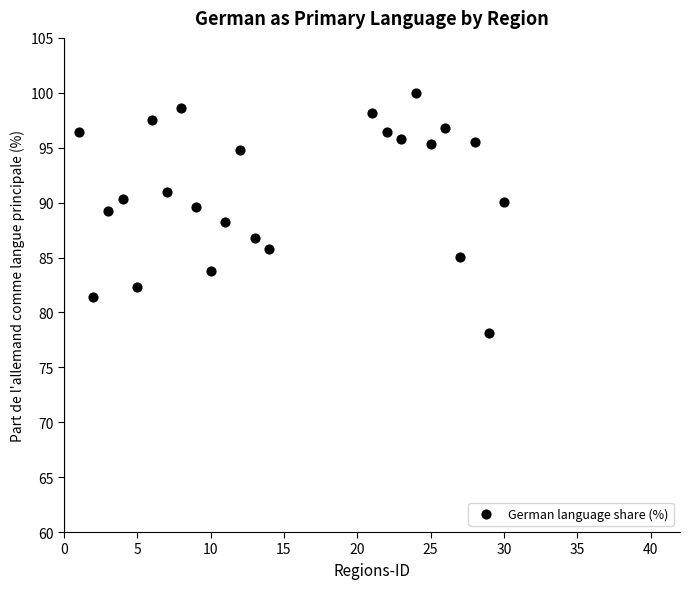

What is the range of Y values (max minus min)?

21.8